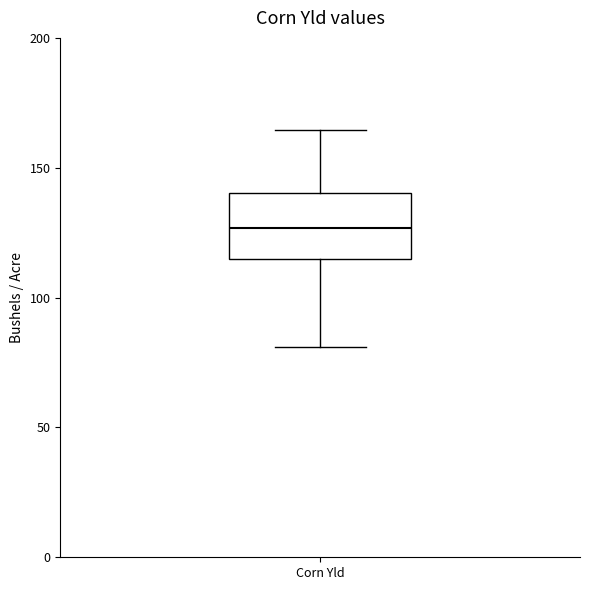

Where does the lower whisker of the box for Corn Yld end on the y-axis? The values are not printed on the chart, so give them approximately, as read against the axis.

80